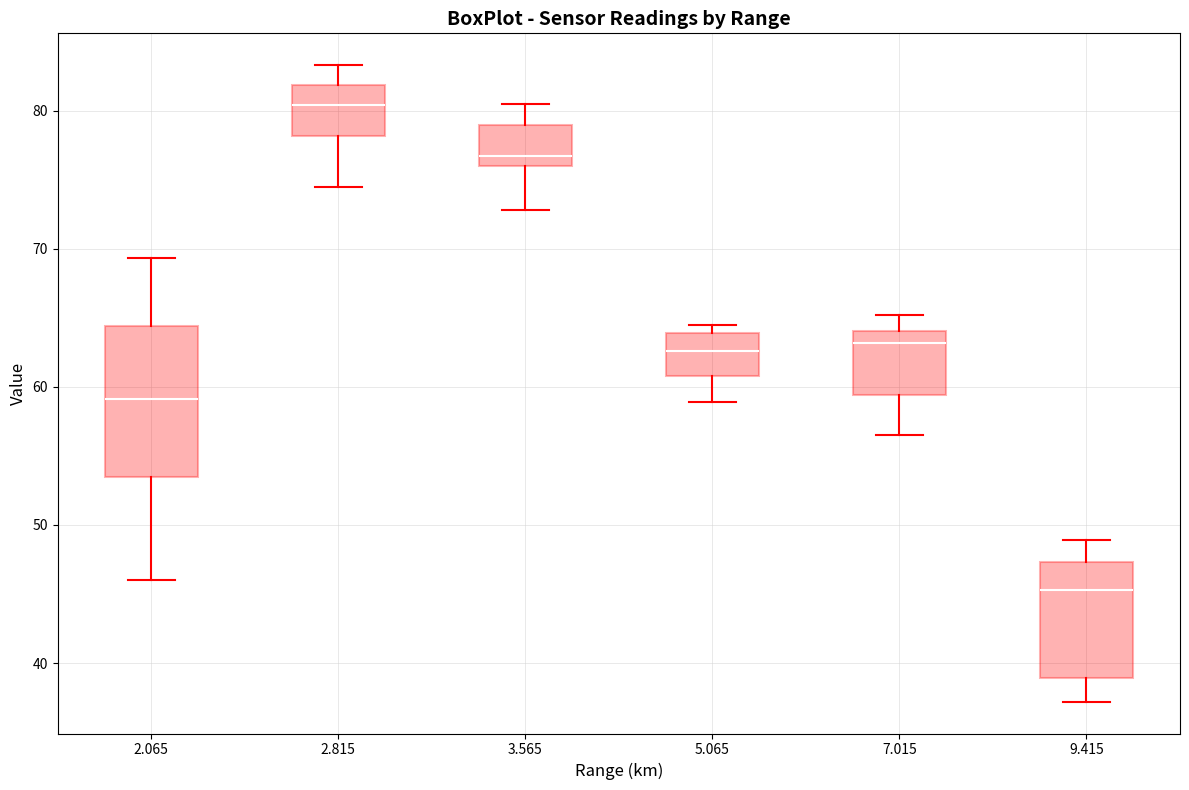

Where does the median line of the box at x = 9.415 sit on the y-axis? The values are not printed on the chart, so give them approximately, as read against the axis.

45